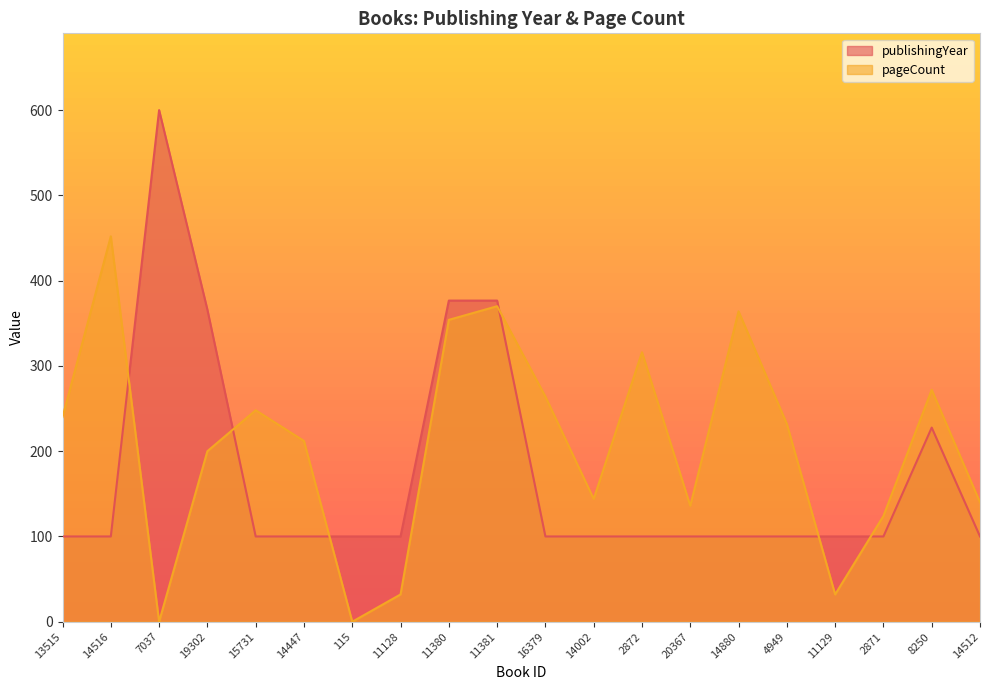

After their last crossing, which series has the higher values: publishingYear or pageCount?

pageCount